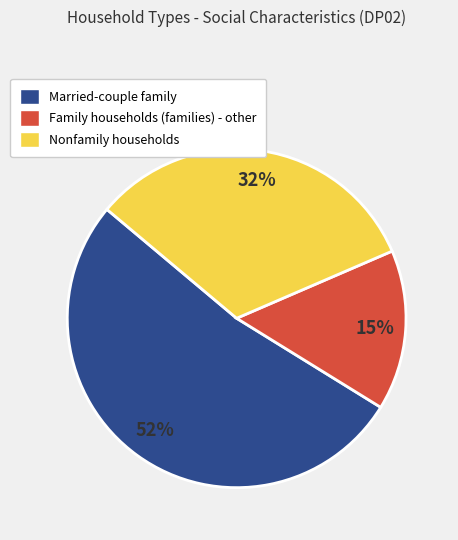

Rank the categories by value from highest to lowest.

Married-couple family, Nonfamily households, Family households (families) - other